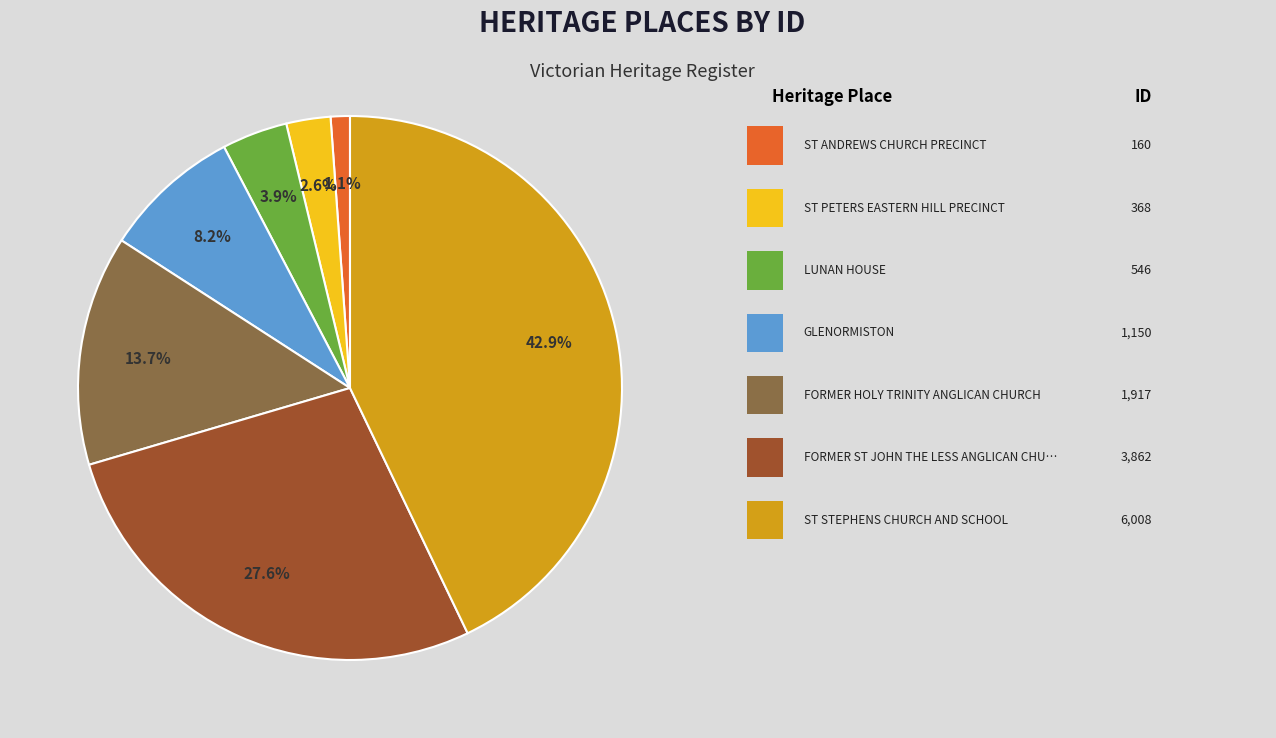

Is there a majority slice in this chart?

No